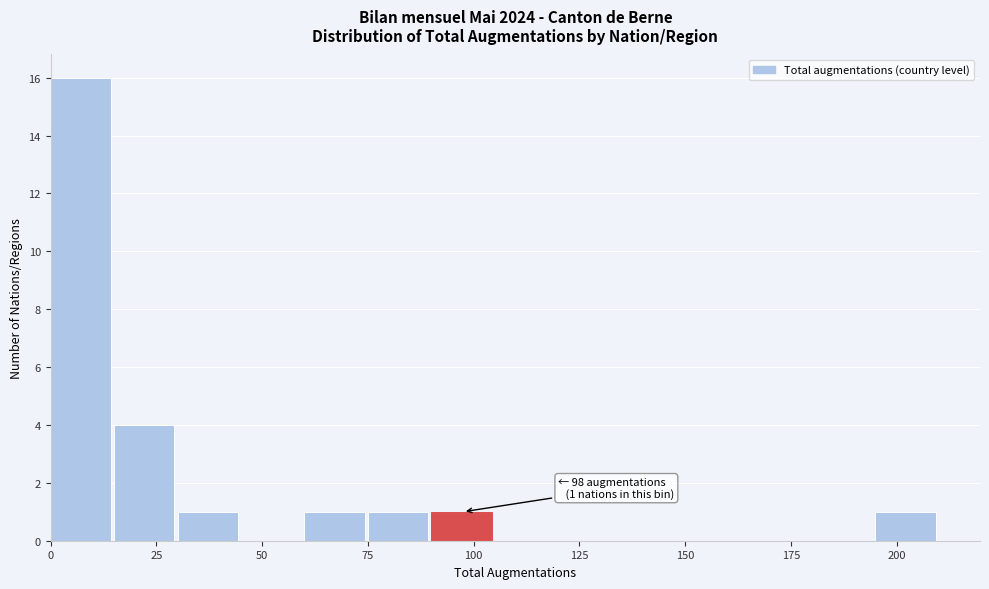

Read against the x-axis, roughly where is the centre of the tallest bar?

5